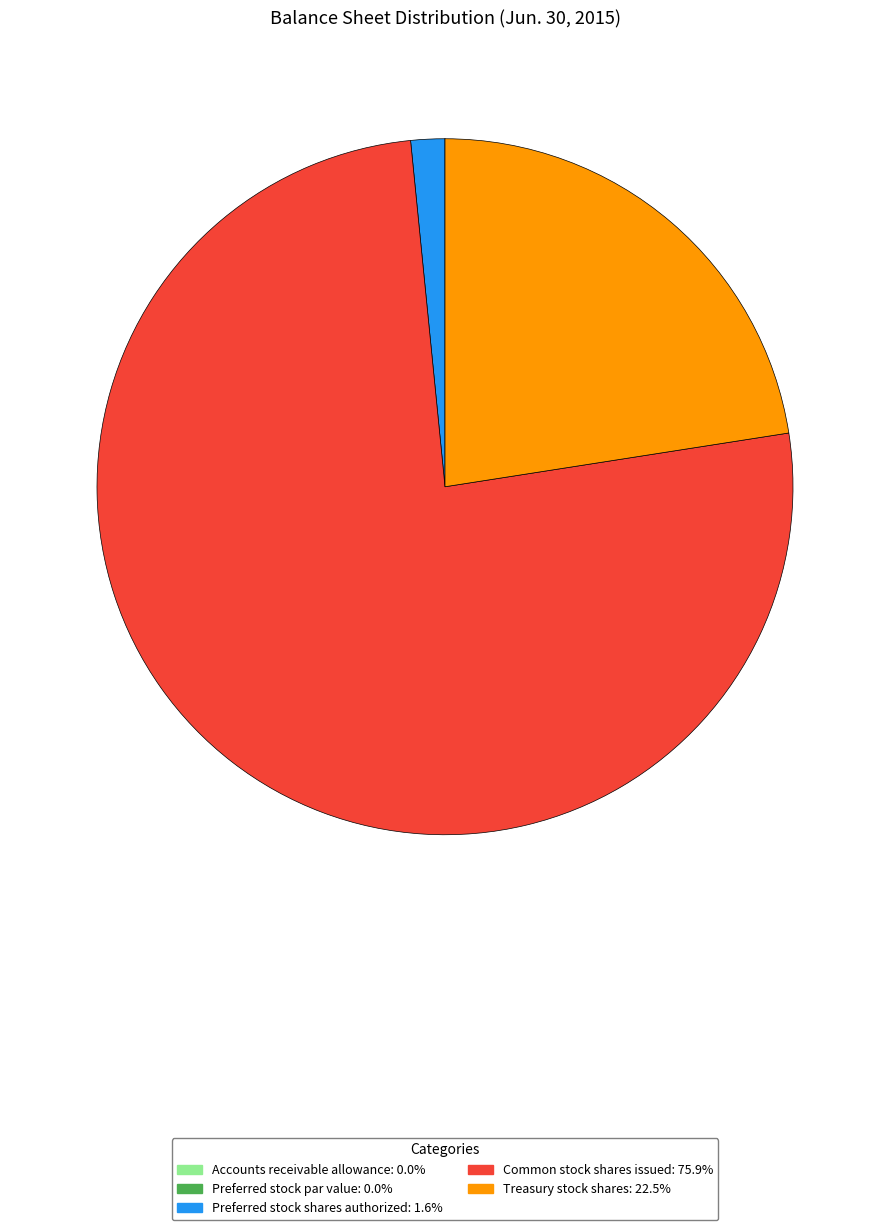

What is the largest slice in the pie chart?

Common stock shares issued